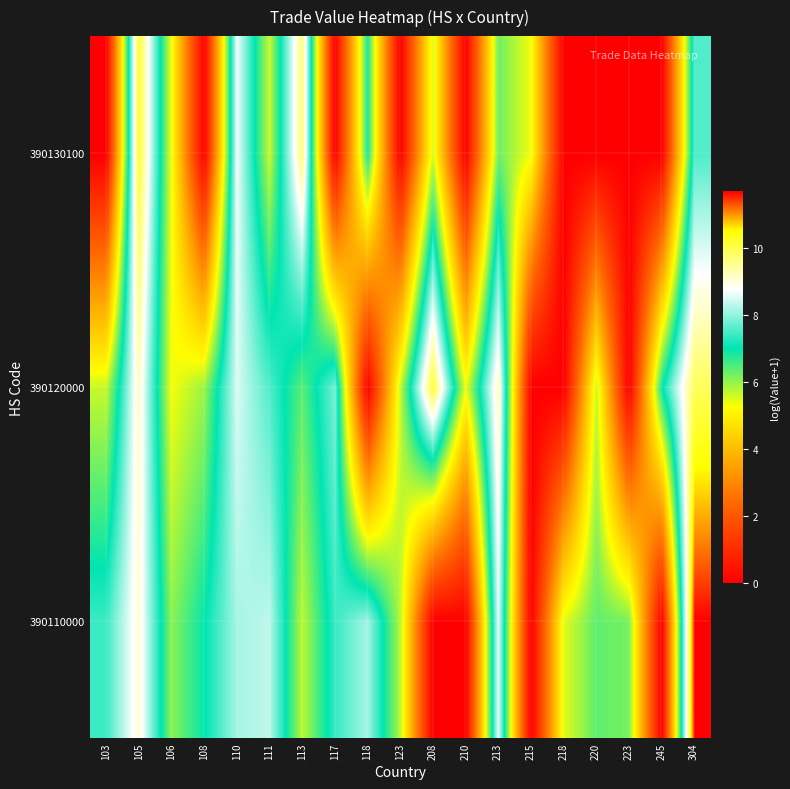

Reading right to left, list all the values displayed in this chart.

390110000: 304=11.7	245=0.0	223=6.2	220=6.4	218=5.5	215=0.0	213=8.6	210=0.0	208=0.0	123=5.8	118=8.2	117=7.4	113=5.7	111=8.3	110=8.2	108=7.0	106=6.1	105=9.1	103=7.4
390120000: 304=9.9	245=7.0	223=0.0	220=5.7	218=0.0	215=0.0	213=9.3	210=5.4	208=10.2	123=5.7	118=0.0	117=7.8	113=6.4	111=7.6	110=8.5	108=6.0	106=5.3	105=9.2	103=5.7
390130100: 304=7.6	245=0.0	223=0.0	220=0.0	218=0.0	215=5.4	213=6.3	210=0.0	208=5.6	123=0.0	118=6.9	117=0.0	113=9.8	111=5.6	110=8.7	108=0.0	106=5.4	105=10.2	103=0.0